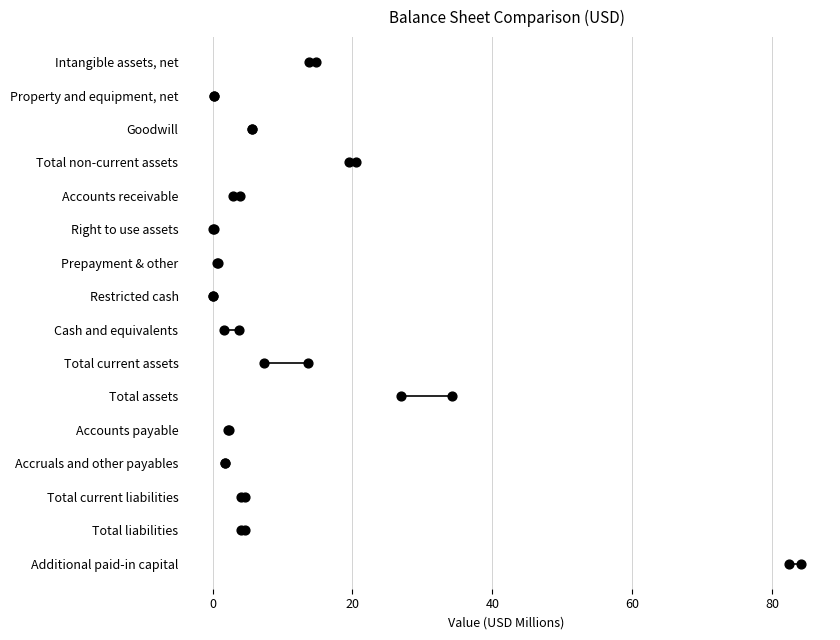

At how many categories does at least one series exceed 2?

13